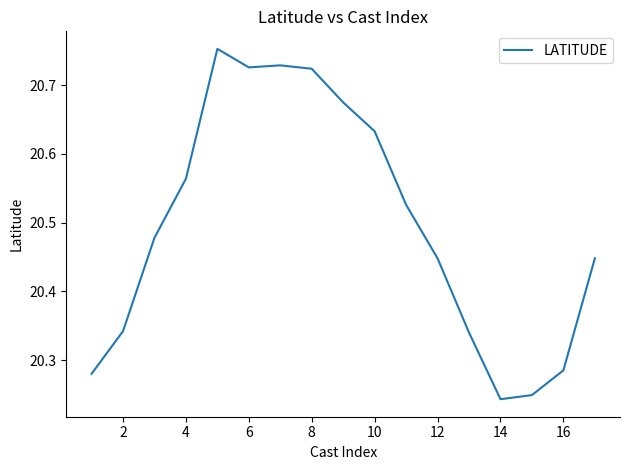

What is the difference between the maximum and minimum values?

0.5